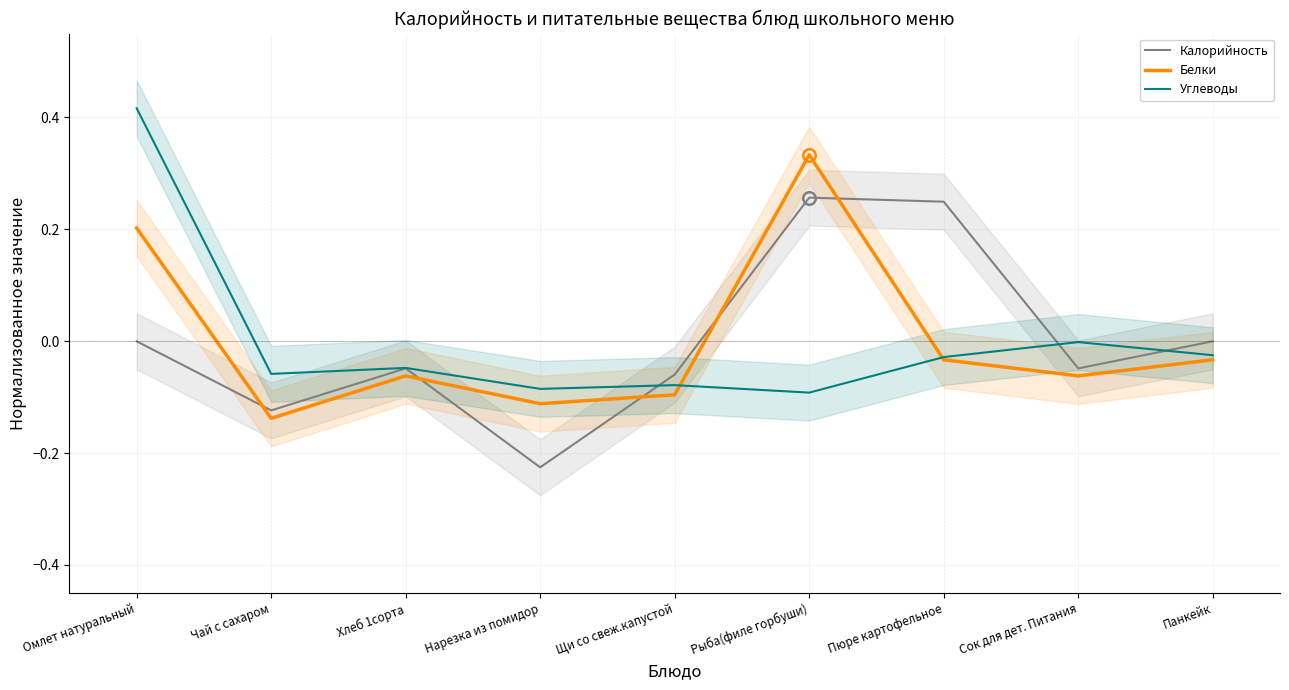

Which series ends up on top after the final intersection of Калорийность and Углеводы?

Калорийность